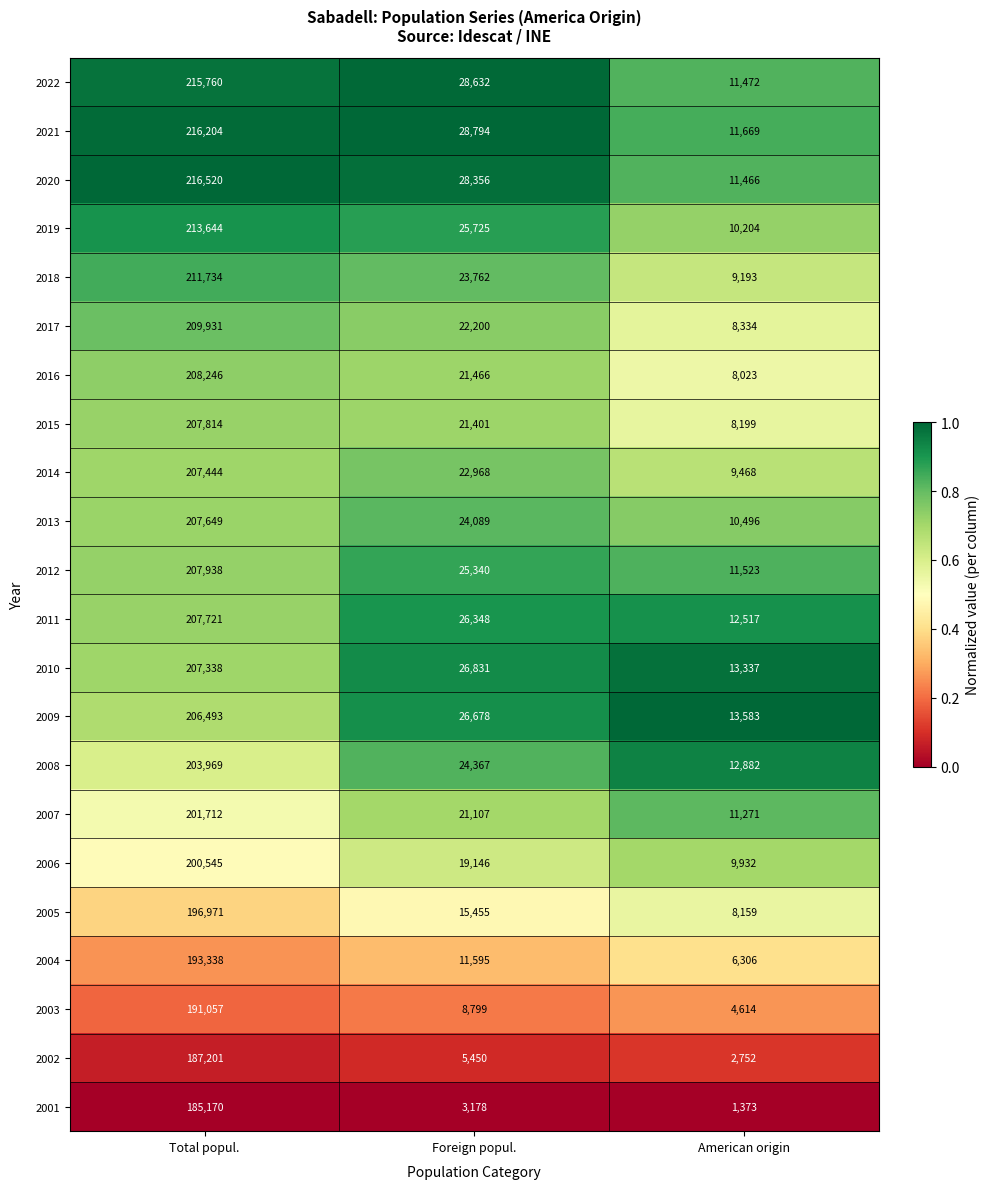

Which series has the largest total across all categories?

2021